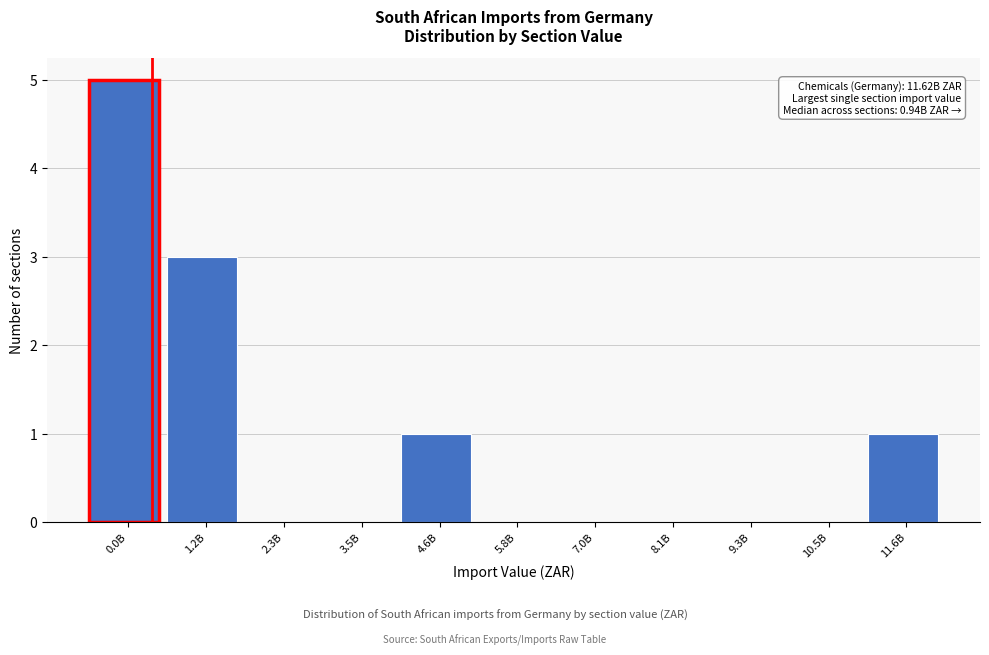

Reading left to right, transcribe all the data shown in this chart.

0.0B=5	1.2B=3	2.3B=0	3.5B=0	4.6B=1	5.8B=0	7.0B=0	8.1B=0	9.3B=0	10.5B=0	11.6B=1